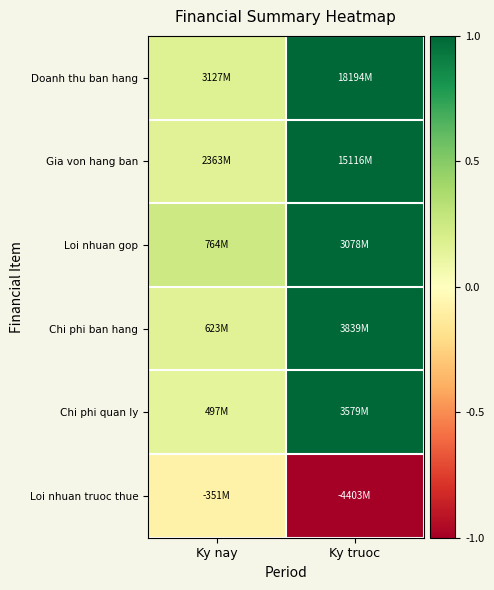

Reading left to right, transcribe all the data shown in this chart.

Doanh thu ban hang: Ky nay=0.2	Ky truoc=1.0
Gia von hang ban: Ky nay=0.2	Ky truoc=1.0
Loi nhuan gop: Ky nay=0.2	Ky truoc=1.0
Chi phi ban hang: Ky nay=0.2	Ky truoc=1.0
Chi phi quan ly: Ky nay=0.1	Ky truoc=1.0
Loi nhuan truoc thue: Ky nay=-0.1	Ky truoc=-1.0